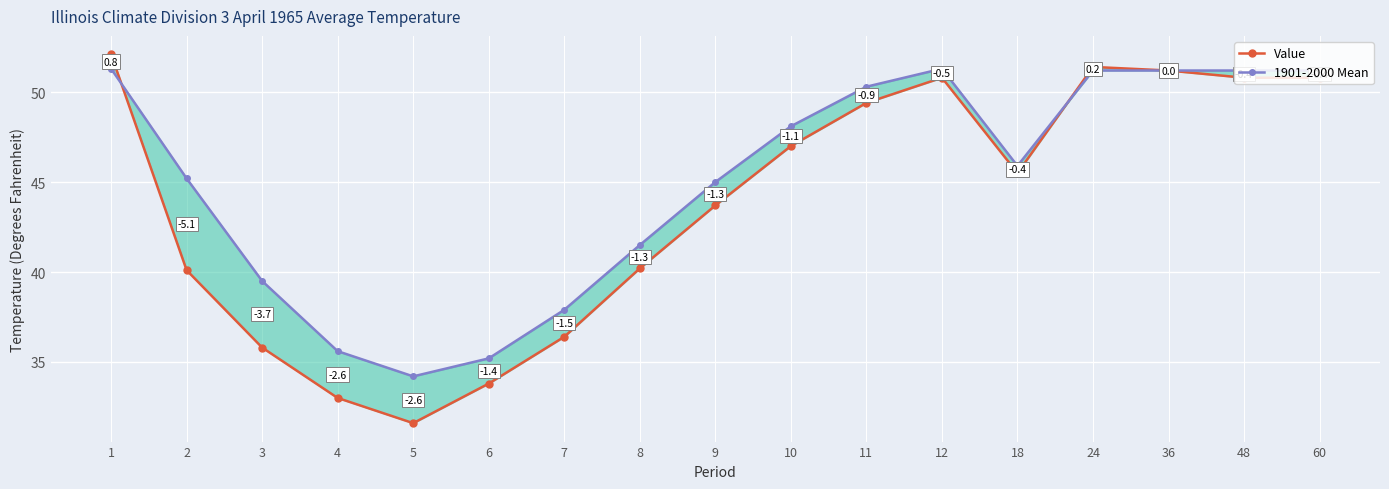

Does the chart display data point markers on the line(s)?

Yes